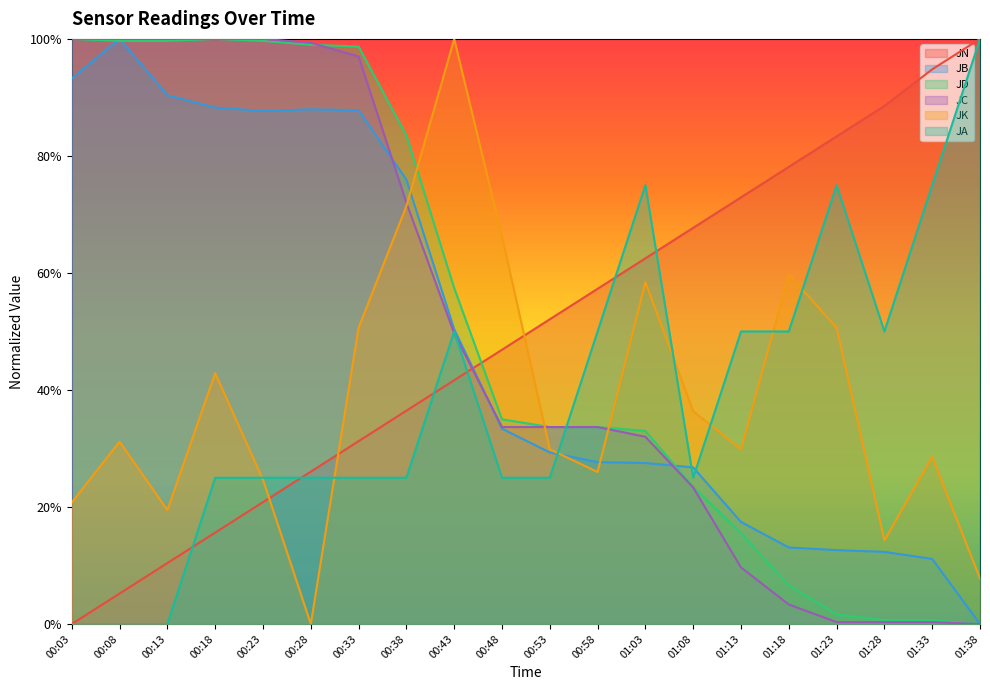

What is the label of the 17th point from the right?

00:18